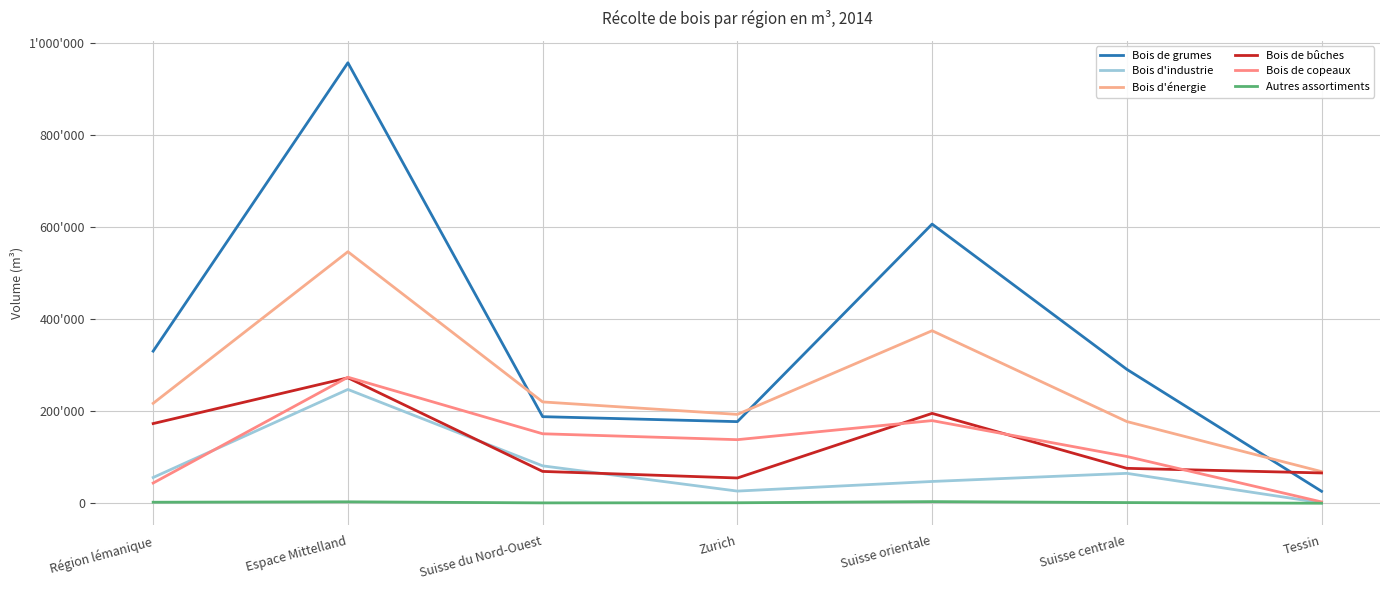

Does the chart have visible grid lines?

Yes